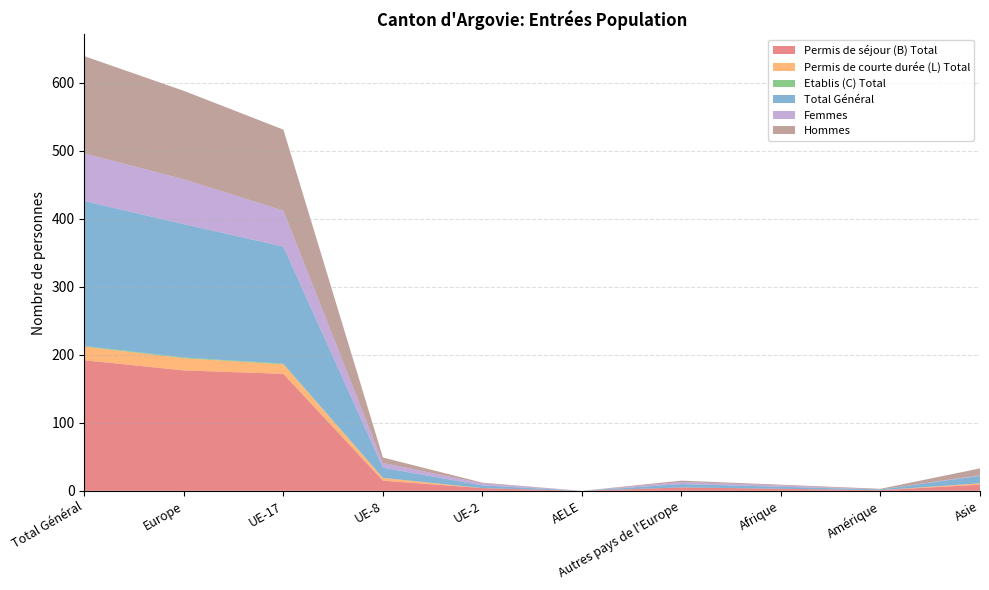

Reading left to right, extract all data points from this chart.

Permis de séjour (B) Total: 192	177	172	15	4	0	5	3	1	9
Permis de courte durée (L) Total: 20	18	14	4	0	0	0	0	0	2
Etablis (C) Total: 1	1	1	0	0	0	0	0	0	0
Total Général: 213	196	172	15	4	0	5	3	1	11
Femmes: 70	66	53	7	3	0	3	2	0	1
Hommes: 143	130	119	8	1	0	2	1	1	10